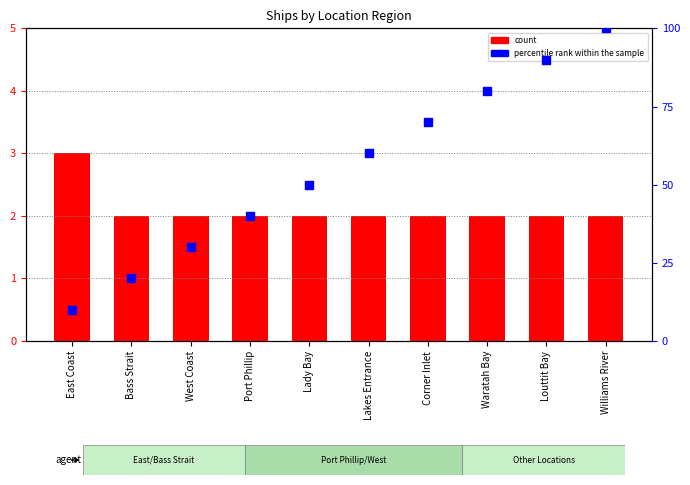

Which series has the largest total across all categories?

percentile rank within the sample